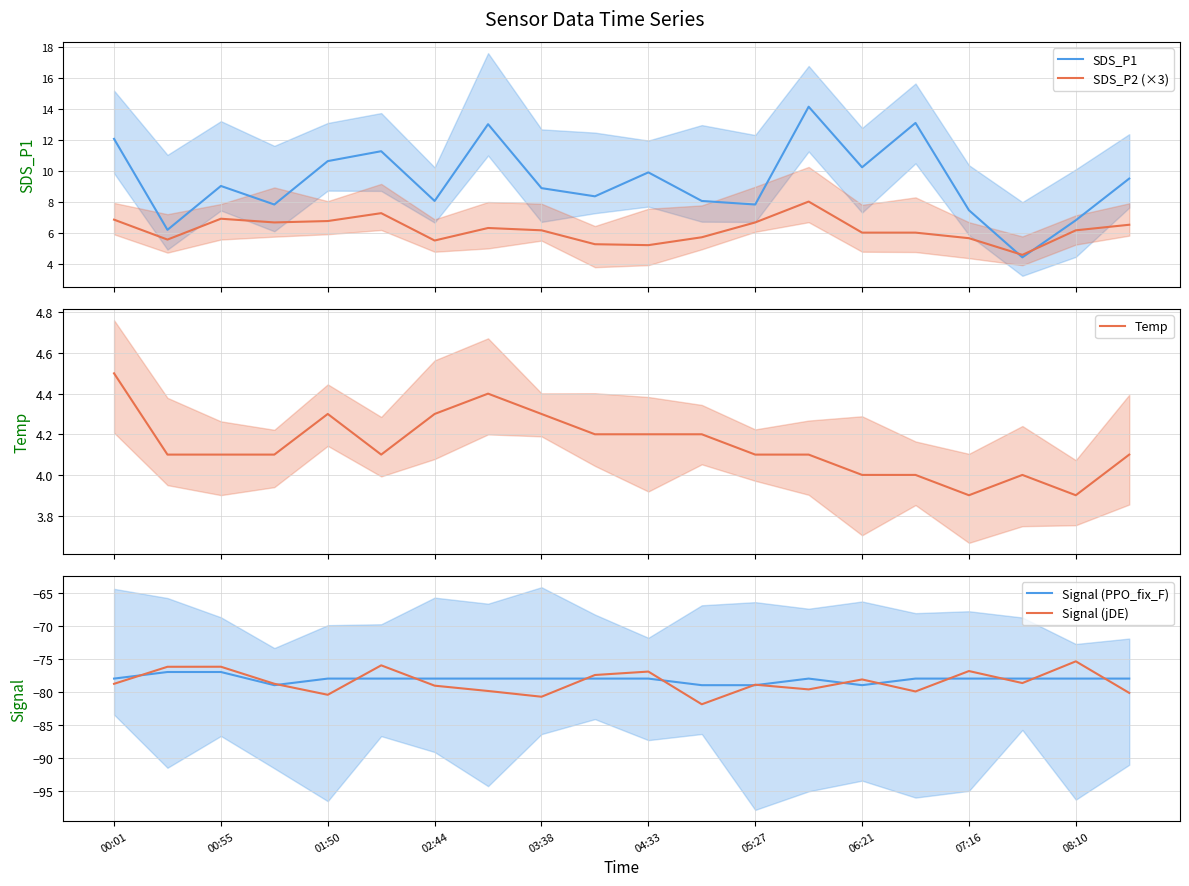

What is the maximum value for Temp?

4.5